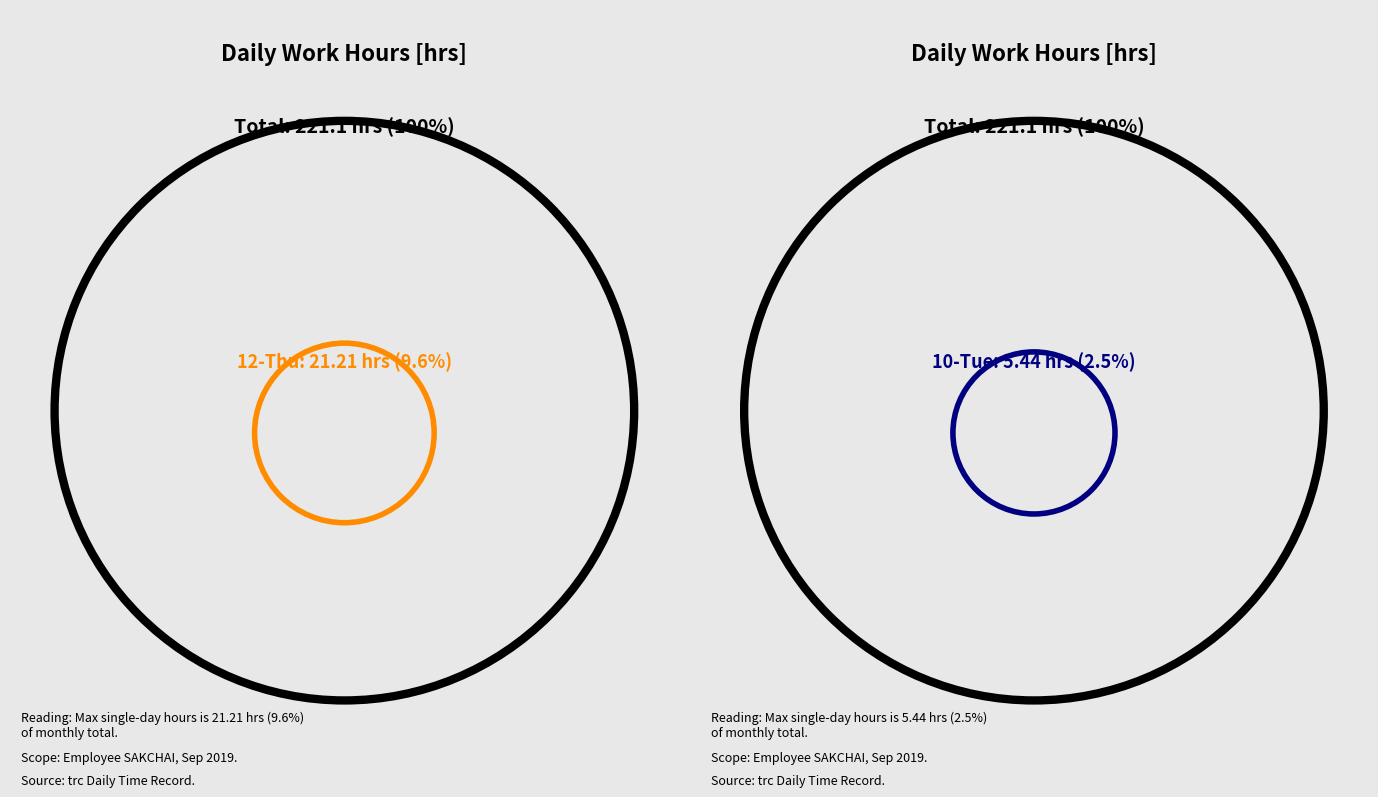

To the nearest percent, what is the difference between the largest and smallest slice percentages?

7%